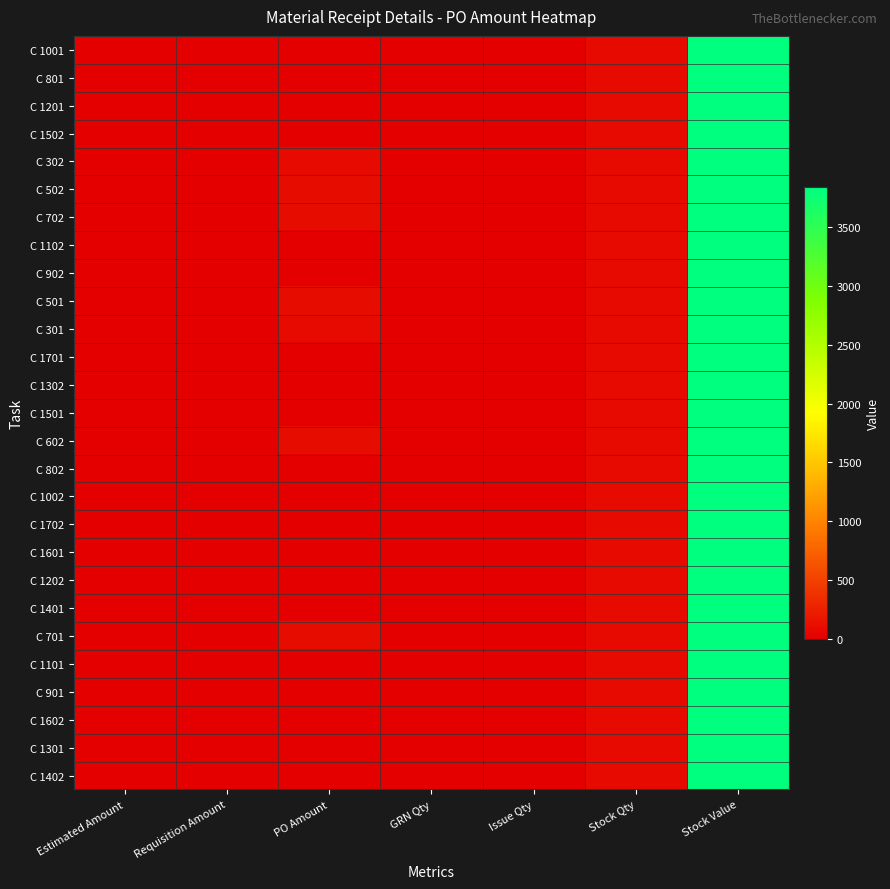

What is the total value across all series at PO Amount?

657.6